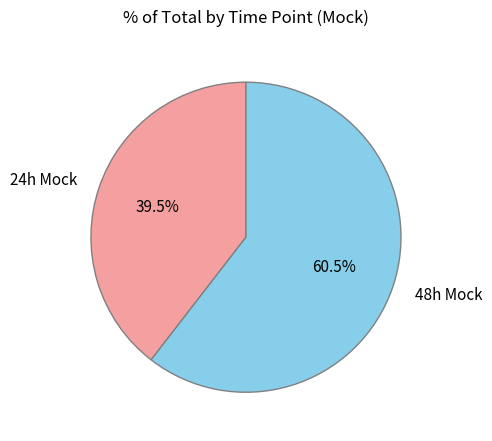

The 24h Mock slice represents 46% of the pie. True or false?

False